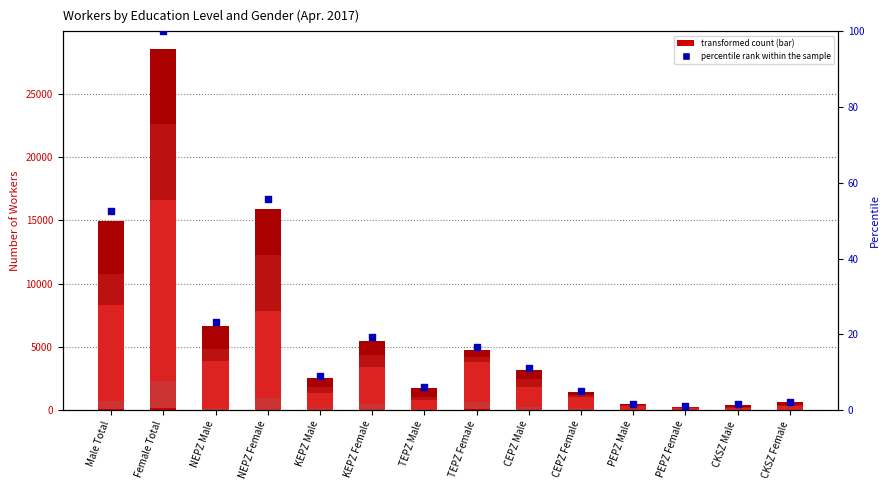

Which series has the largest Y range (max minus min)?

Senior High/Vocational